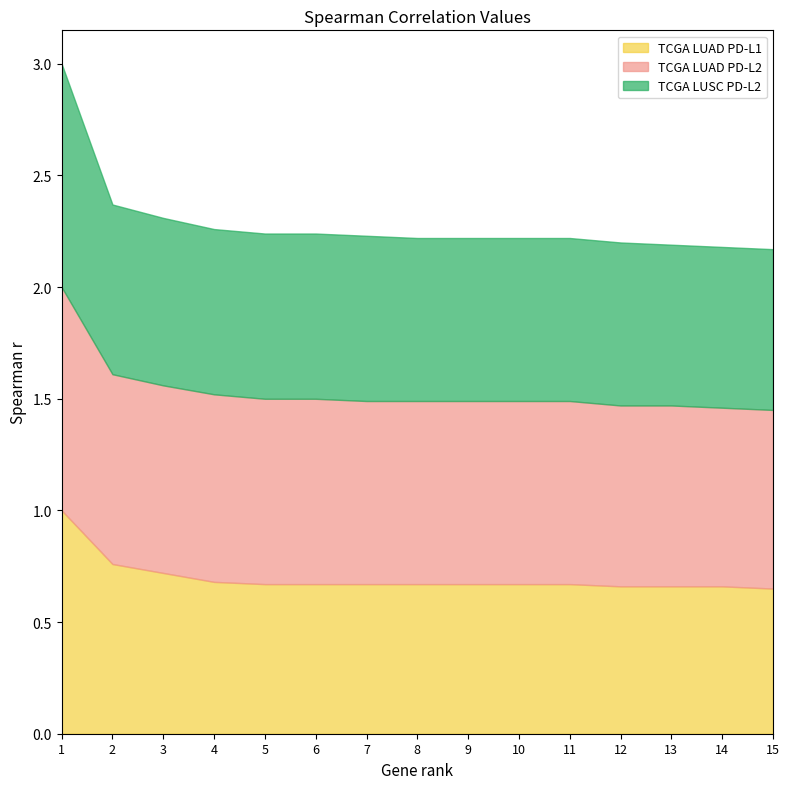

True or false: TCGA LUAD PD-L1 has more than 2 points higher than both neighbors.

False